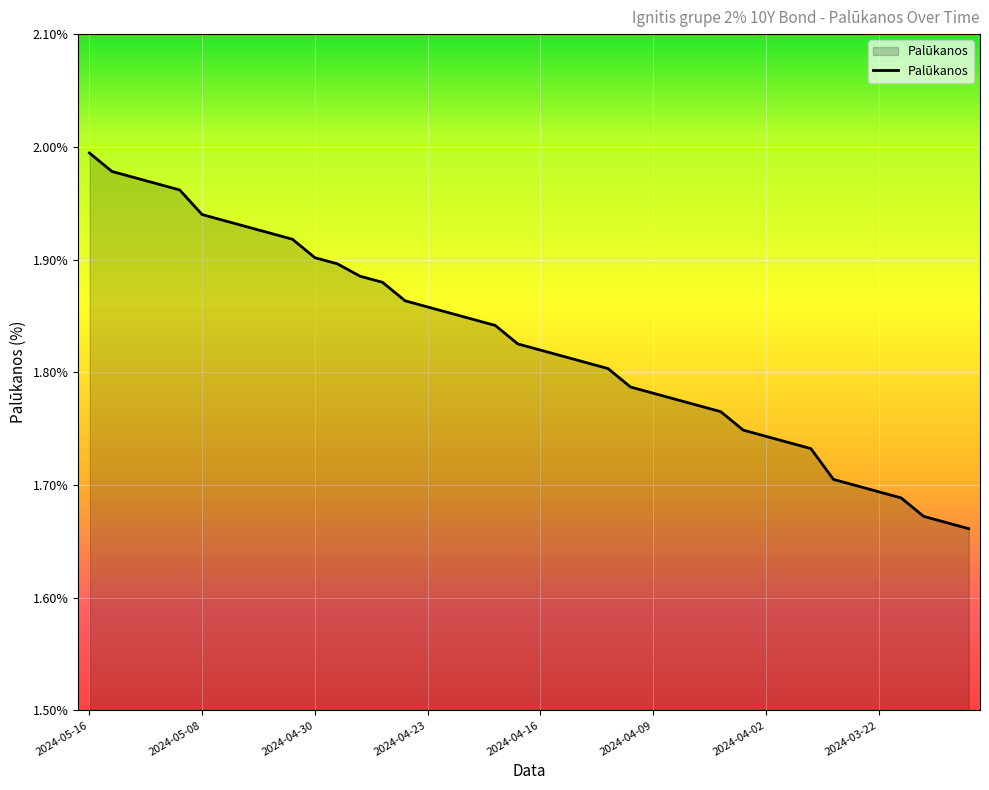

What is the difference between the maximum and minimum values?

0.3